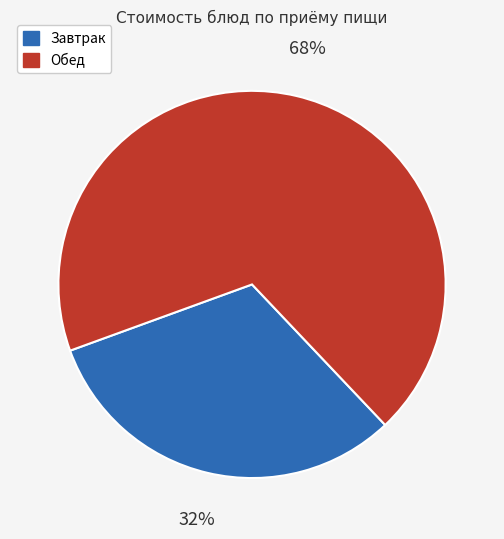

Between Завтрак and Обед, which is larger?

Обед